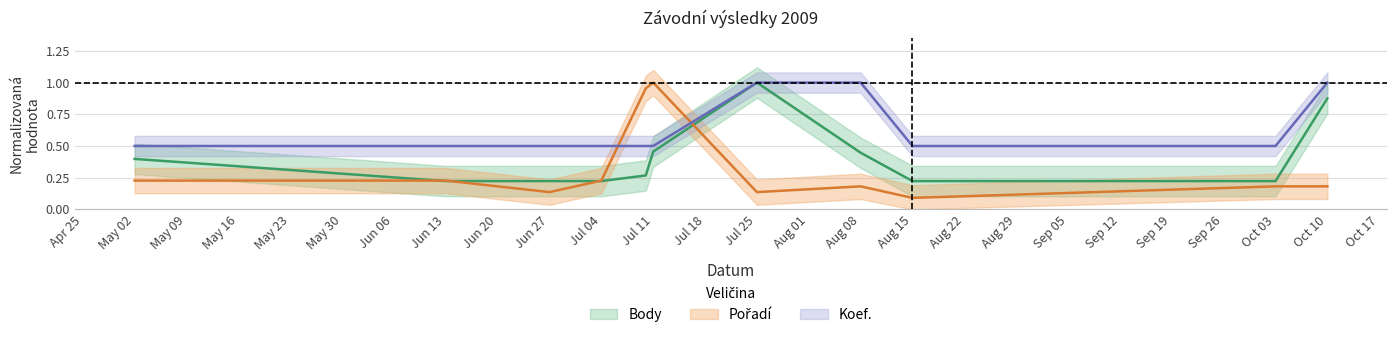

True or false: Koef. has more than 1 interior local peaks.

False